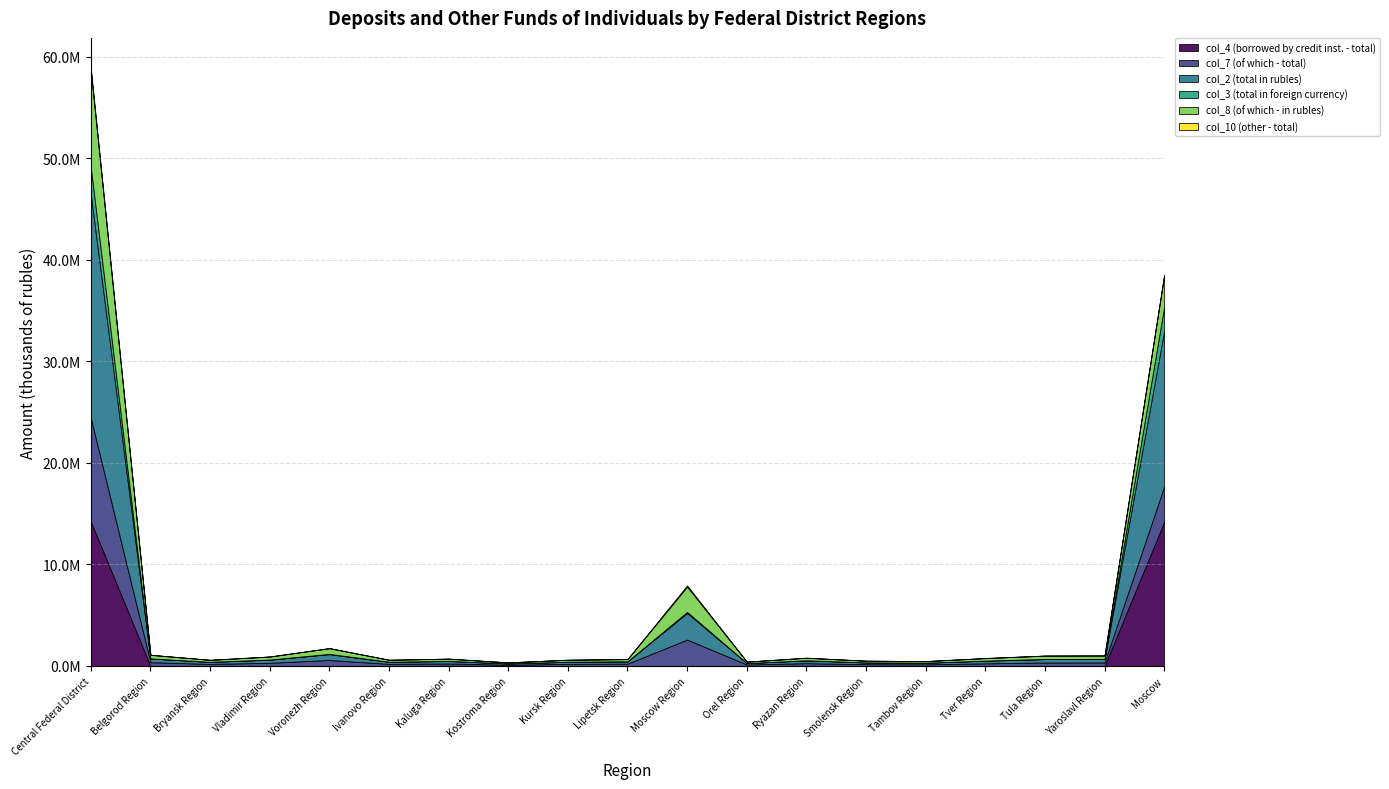

In col_7 (of which - total), how many points are lower than both neighbors (excluding endpoints)?

5